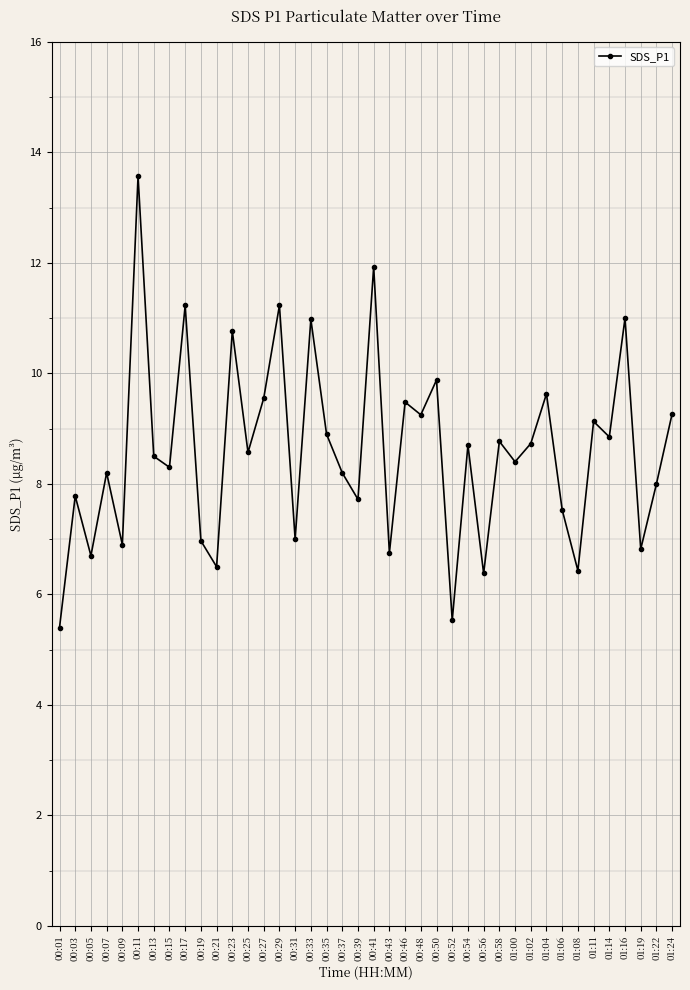

The value at 00:56 is 6.4. True or false?

True